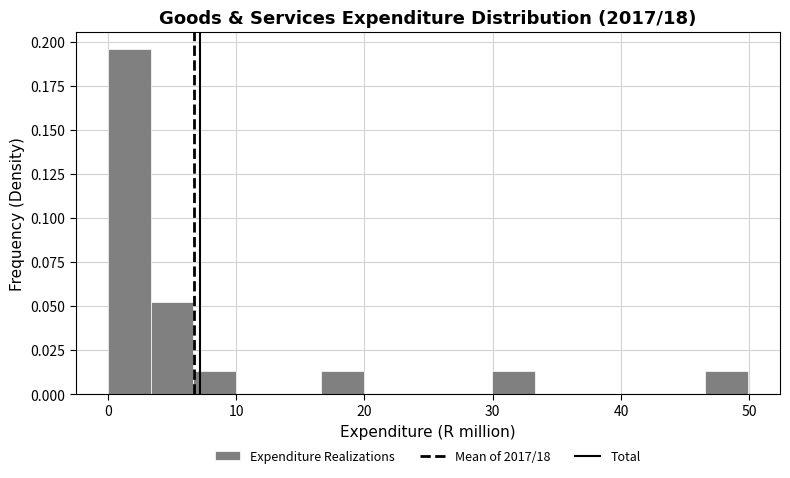

Around what value on the x-axis is the tallest bar? Give the approximate position of its centre, as read against the axis.

2